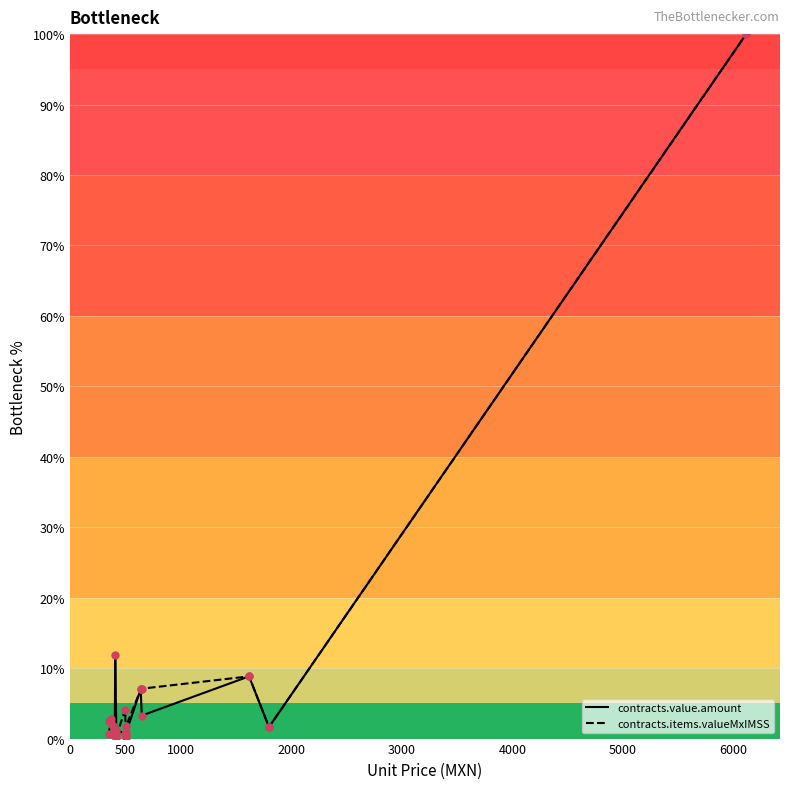

Is the value of contracts.items.valueMxIMSS at 10 greater than the value of contracts.value.amount at 14?

Yes